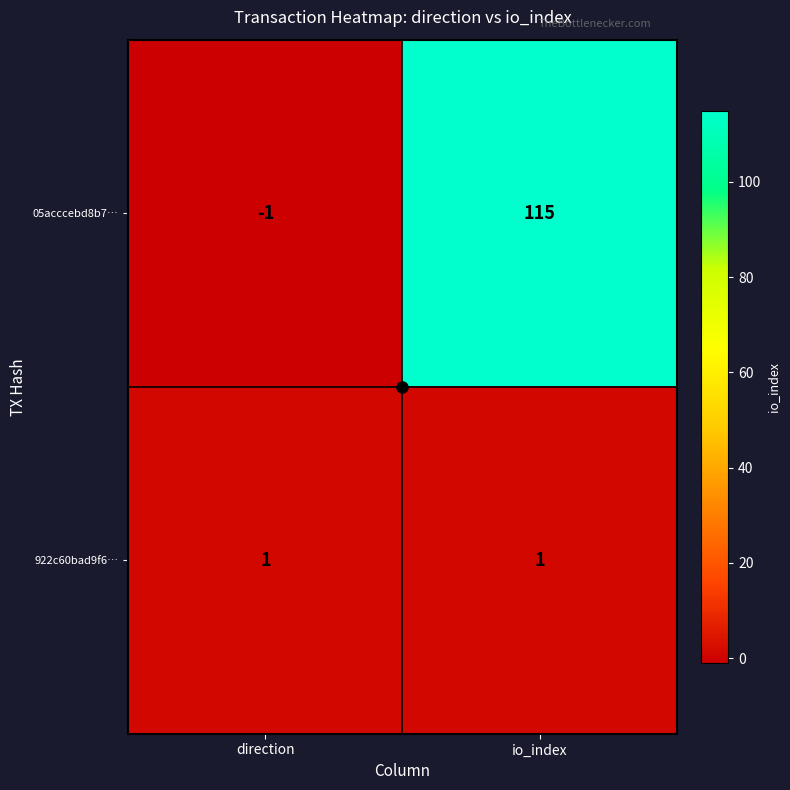

At direction, list the series in order from largest to smallest.

922c60bad9f6…, 05acccebd8b7…